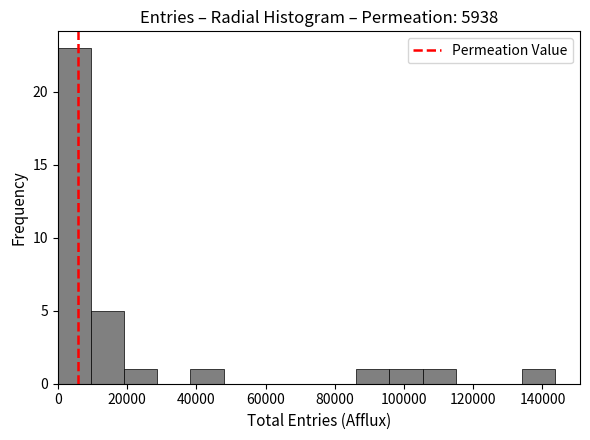

Reading left to right, list every bar in this chart as the range it spans on the x-axis followed by its height. Neither the bar edges nor the heights are printed on the chart, so give them approximately, as read against the axes.

0 to 10000: 23
10000 to 20000: 5
20000 to 28000: 1
28000 to 38000: 0
38000 to 48000: 1
48000 to 58000: 0
58000 to 68000: 0
68000 to 76000: 0
76000 to 86000: 0
86000 to 96000: 1
96000 to 106000: 1
106000 to 114000: 1
114000 to 124000: 0
124000 to 134000: 0
134000 to 144000: 1